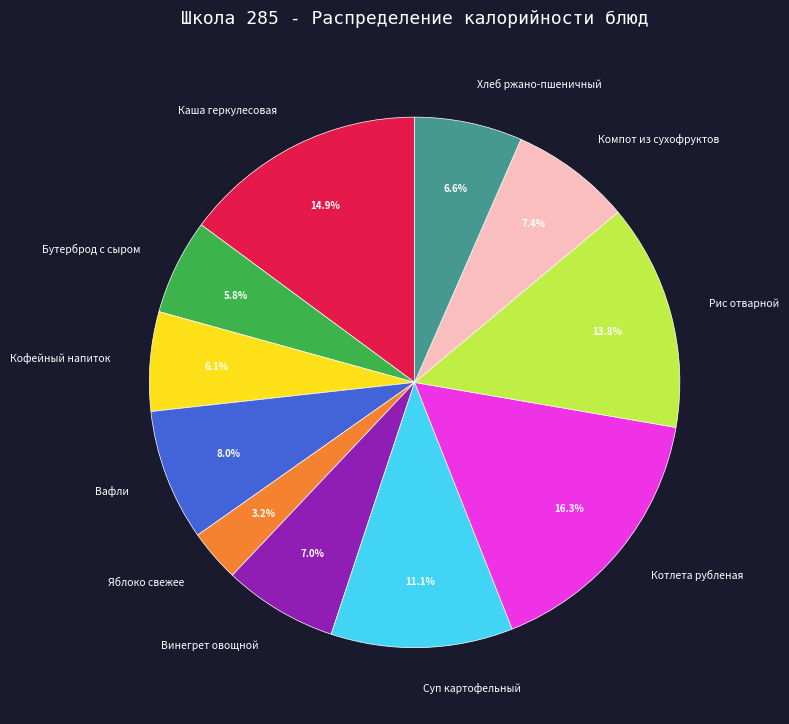

Do Суп картофельный and Рис отварной together represent more than half of the pie?

No